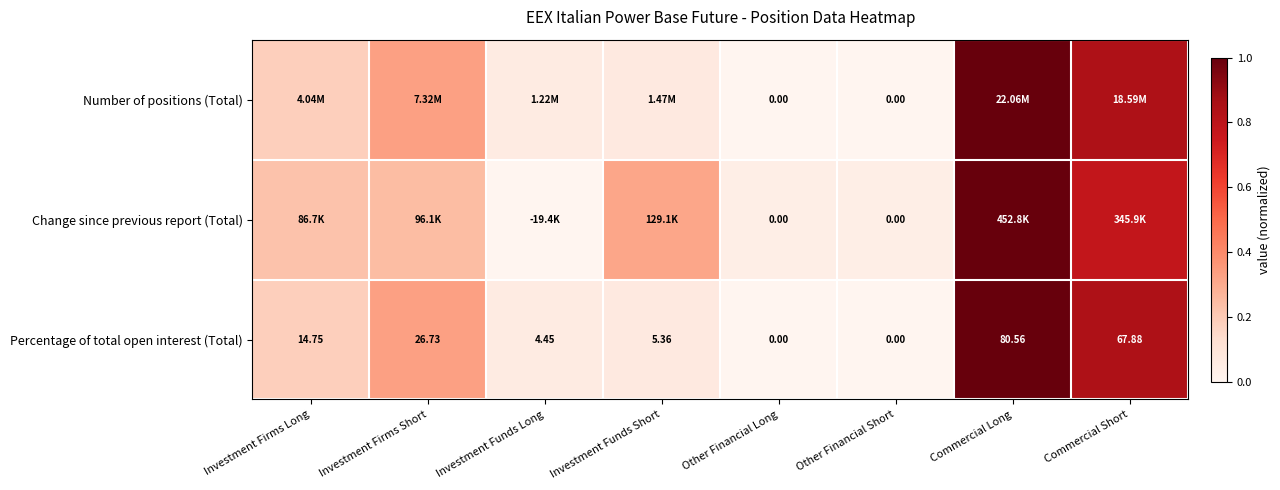

Which category has the lowest value across all series?

Other Financial Long